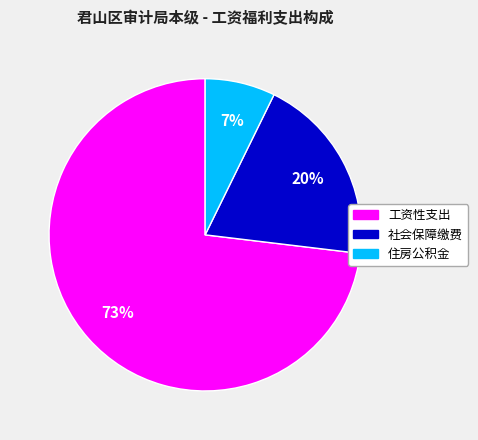

Rank the categories by value from highest to lowest.

工资性支出, 社会保障缴费, 住房公积金